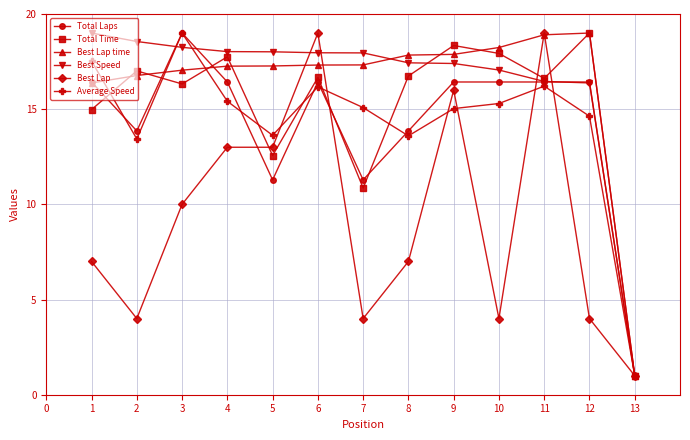

The value of Best Lap time at 6 is 17.3. True or false?

True